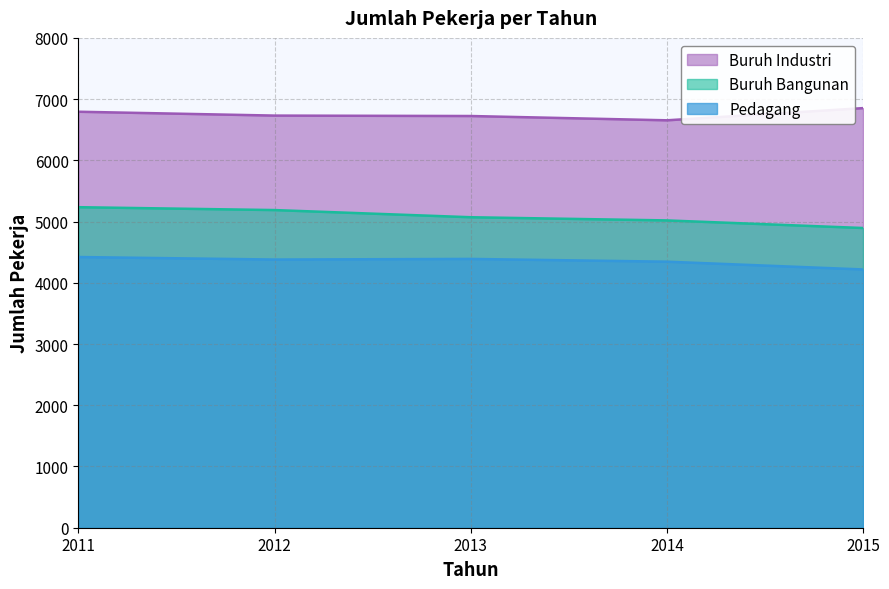

At which category does Pedagang reach its first local valley?

2012